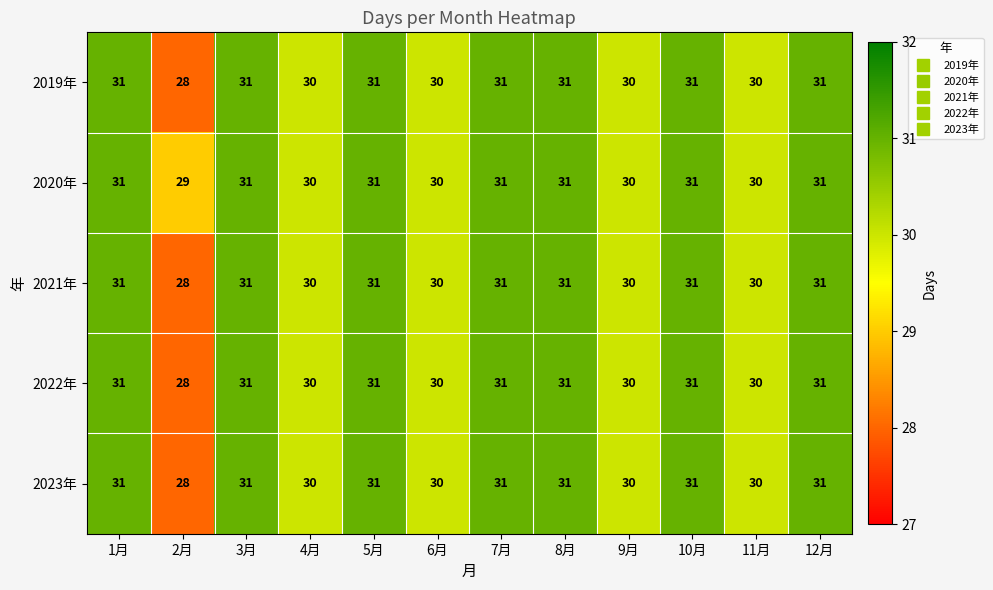

How many 2021年 values are between 30 and 31?

11